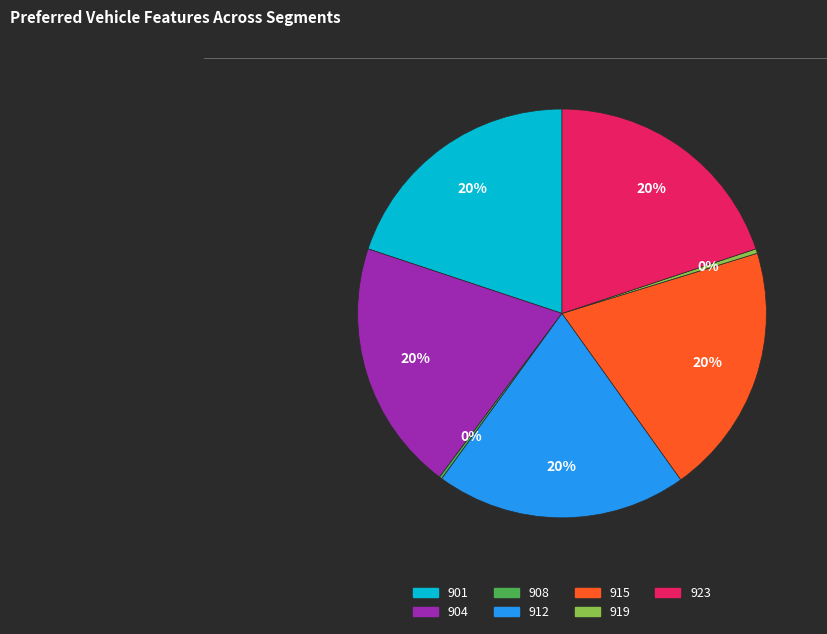

Is the sum of 901 and 919 greater than half?

No